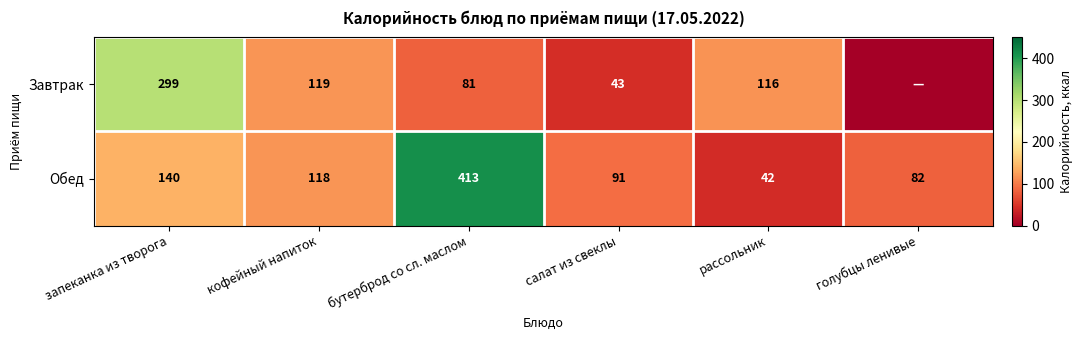

Which category has the highest value in the Обед series?

бутерброд со сл. маслом